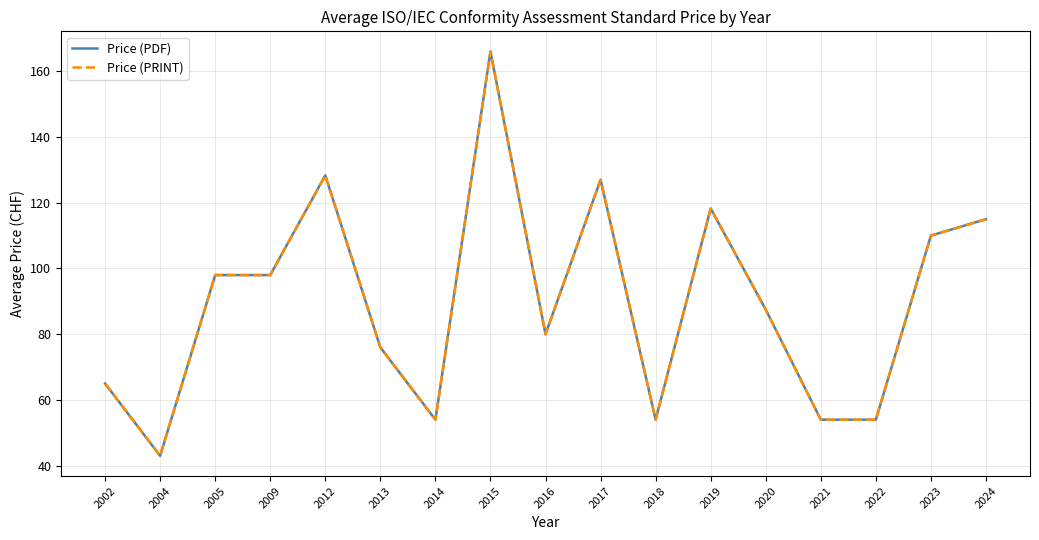

True or false: Price (PDF) and Price (PRINT) intersect in this chart.

False